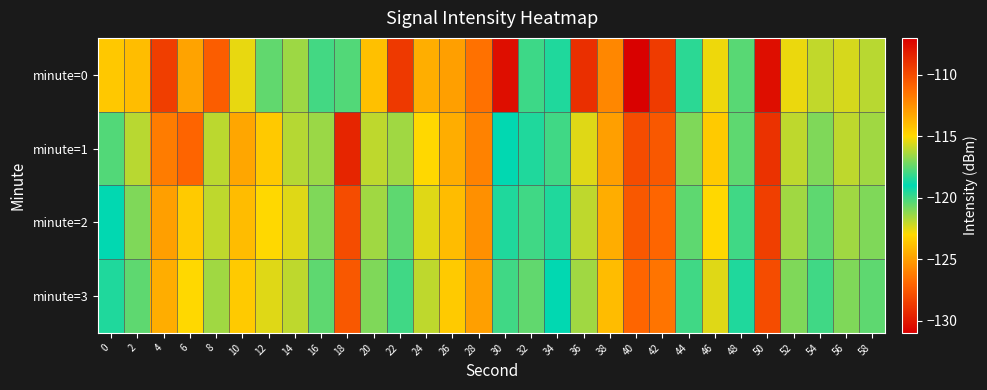

What is the spread (max minus min) of values at 8?

5.8